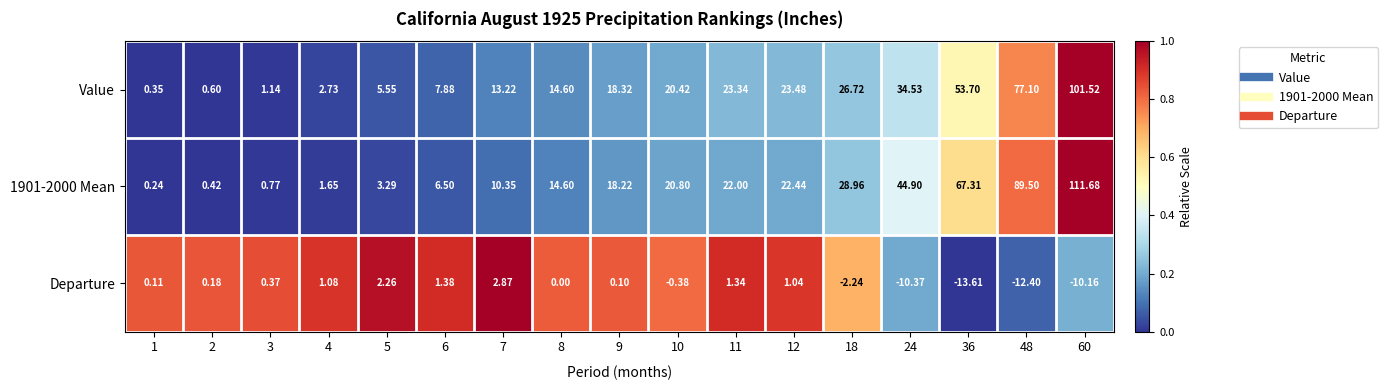

Count the number of categories in the chart.

17